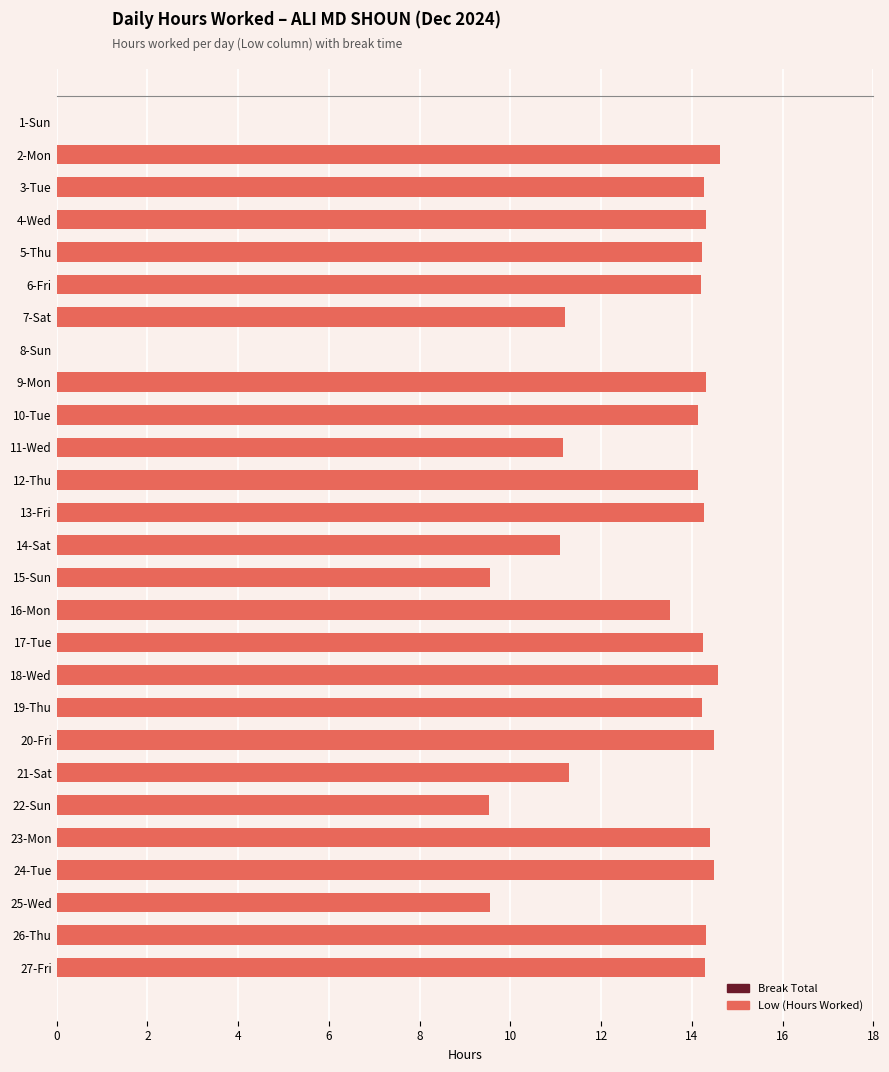

True or false: the data shows 14.3 at 3-Tue.

True